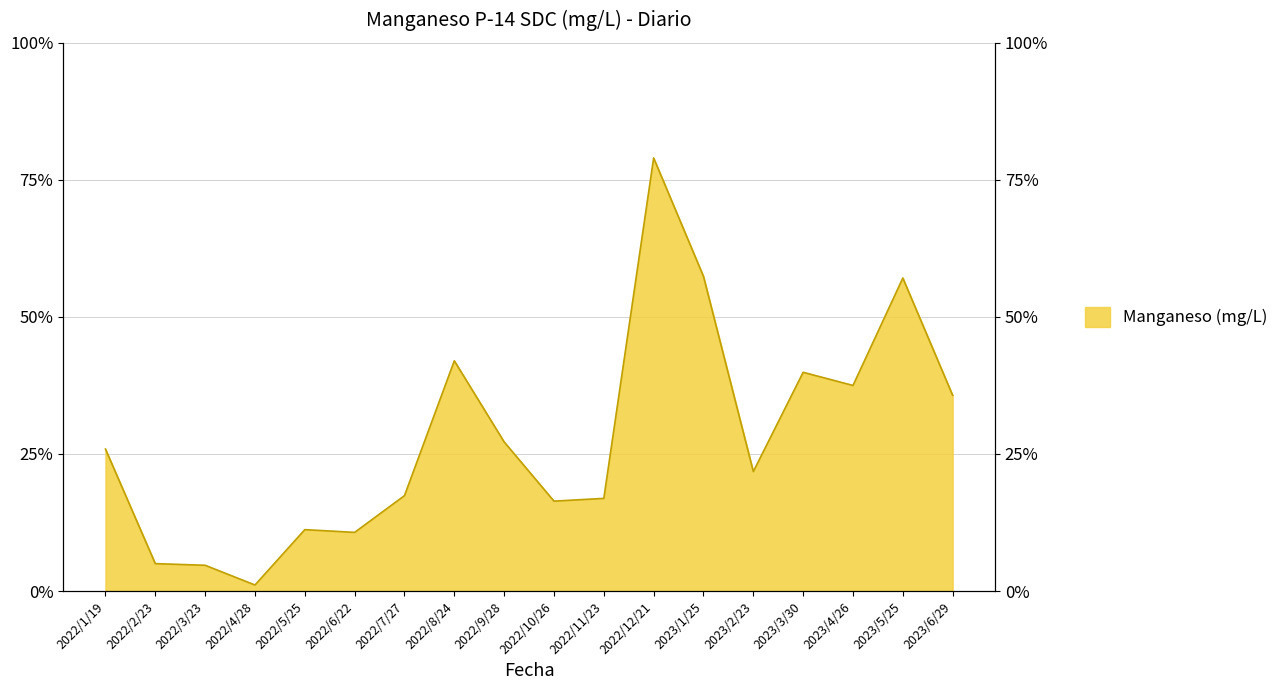

At which label is the value closest to 0?

2022/4/28